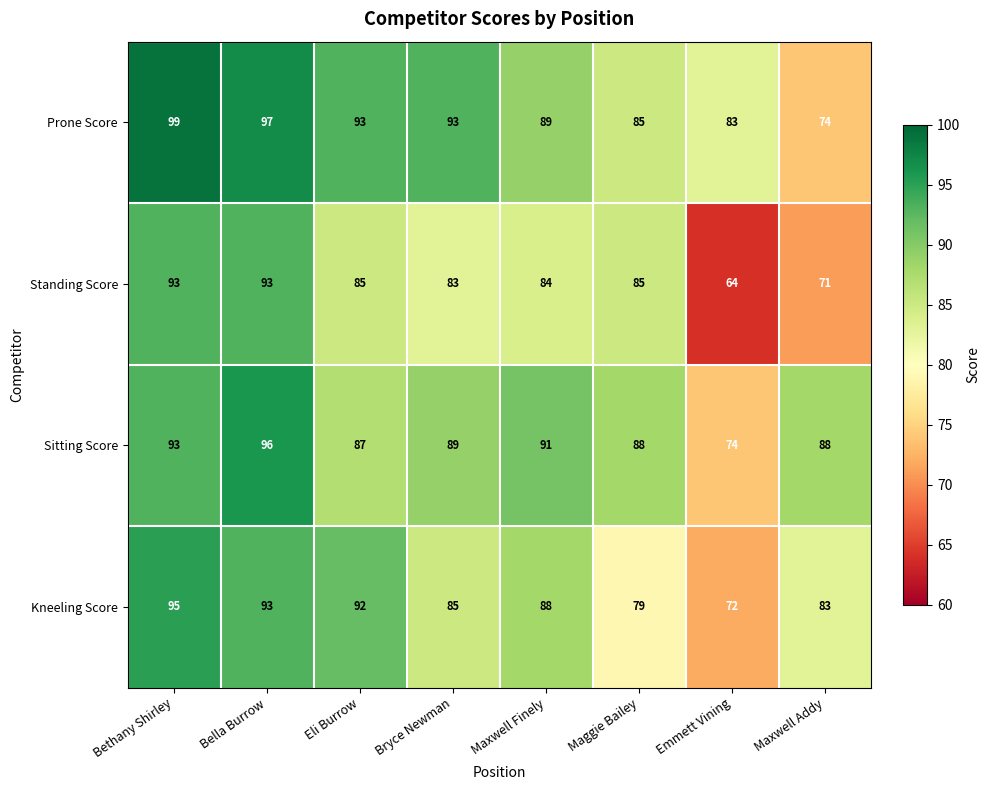

The Prone Score series shows 97 at Bella Burrow. True or false?

True